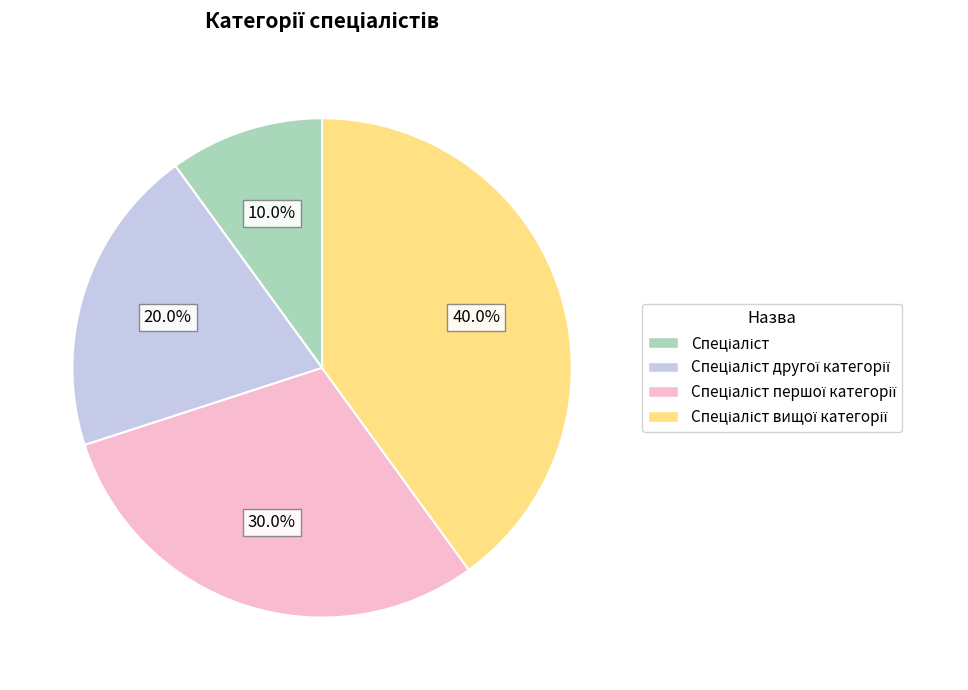

Does any single category account for the majority?

No